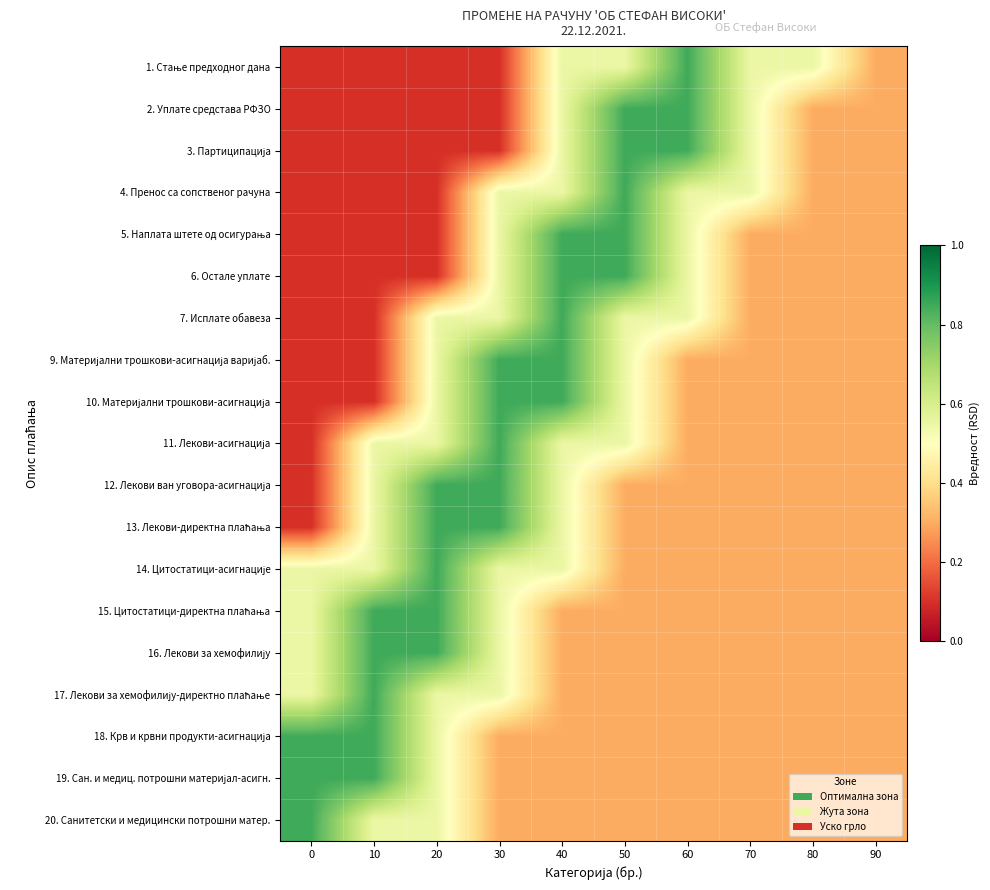

What is the spread (max minus min) of values at 40?

0.6